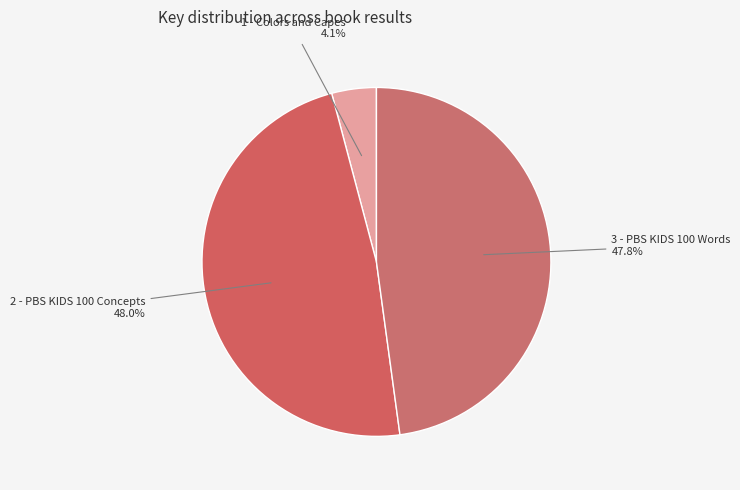

How many segments does this pie chart have?

3